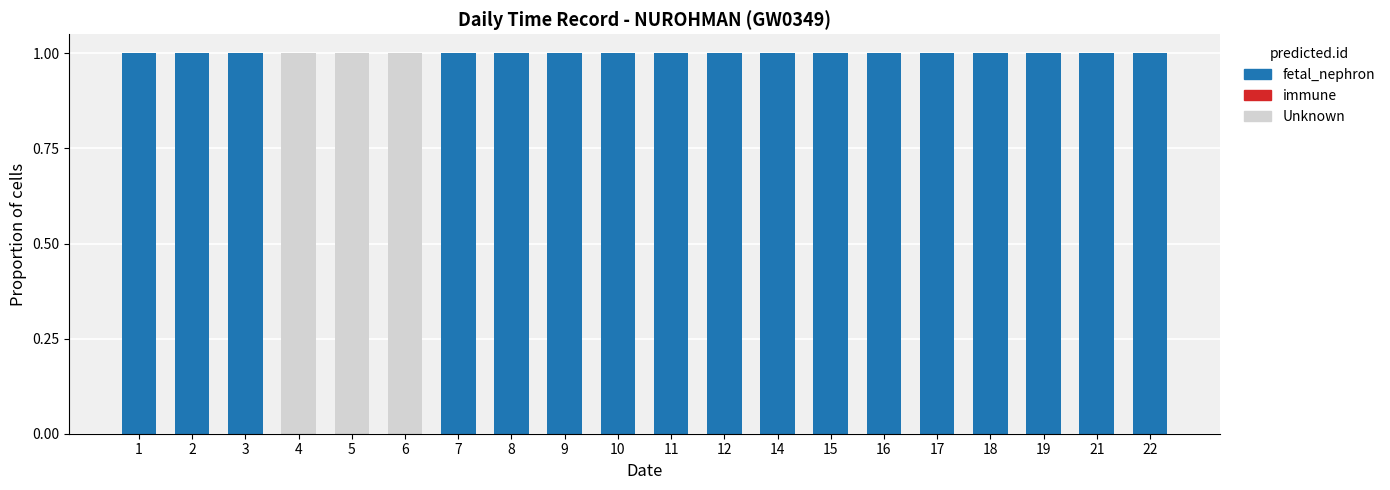

Rank the series by their maximum value, from highest to lowest.

Unknown, fetal_nephron, immune